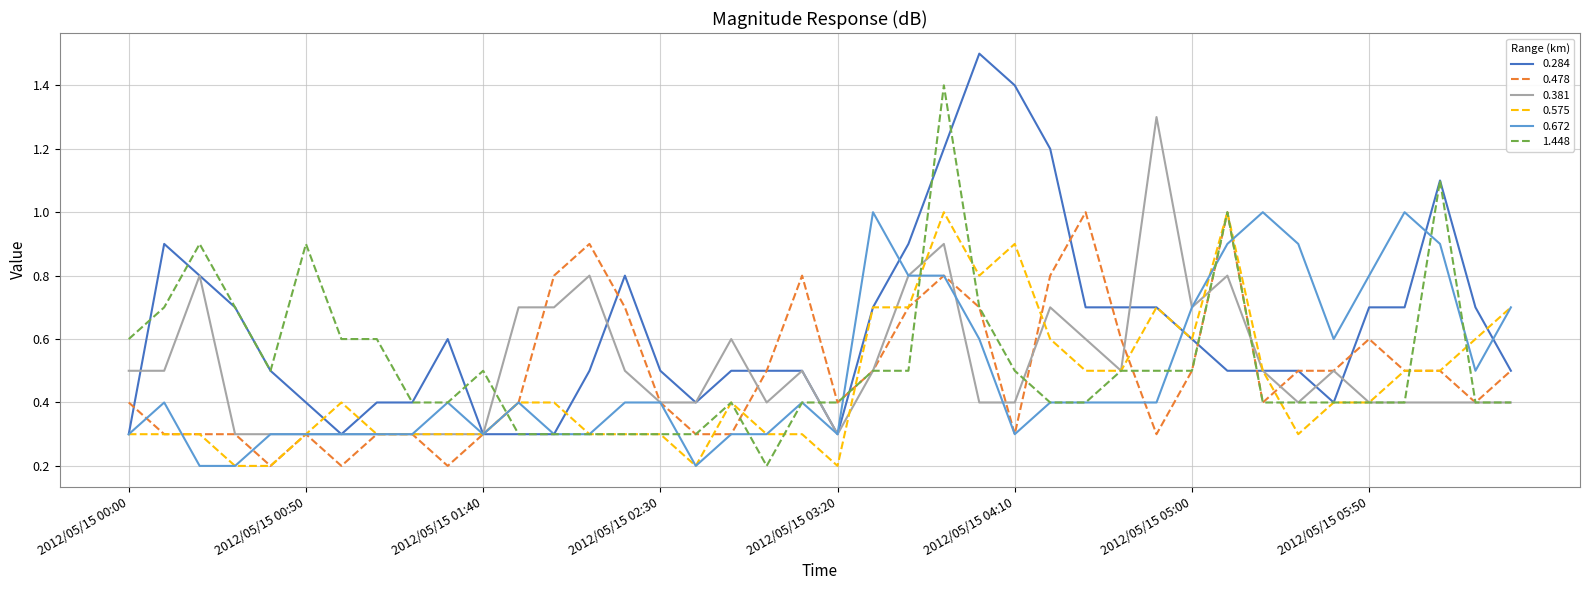

What is the maximum value for 0.575?

1.0